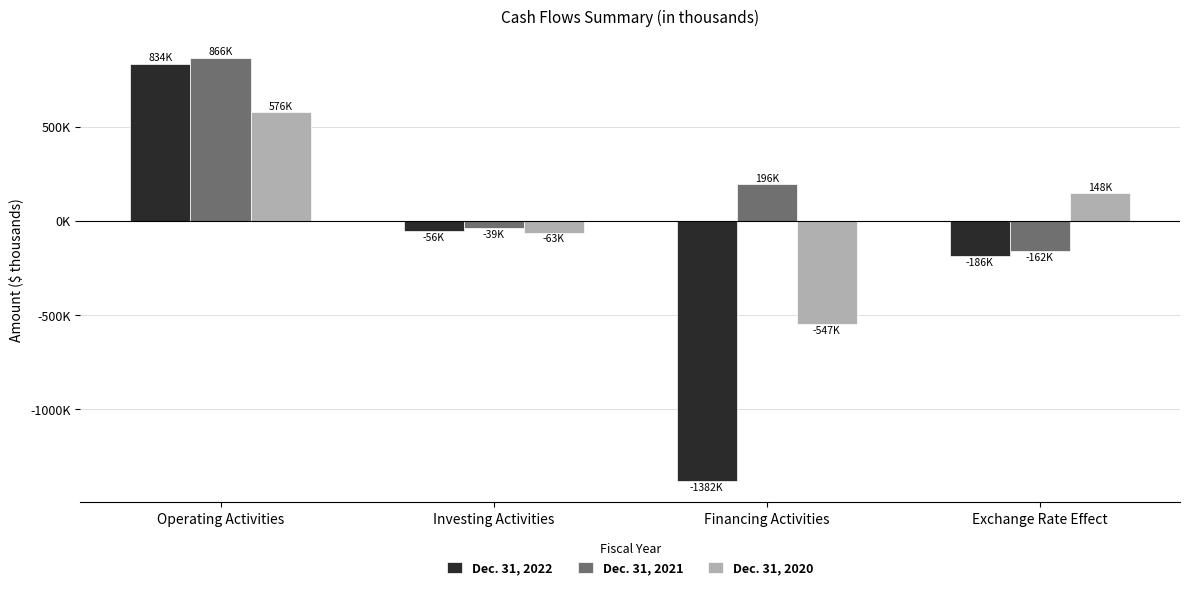

What are all the series names shown in the legend?

Dec. 31, 2022, Dec. 31, 2021, Dec. 31, 2020